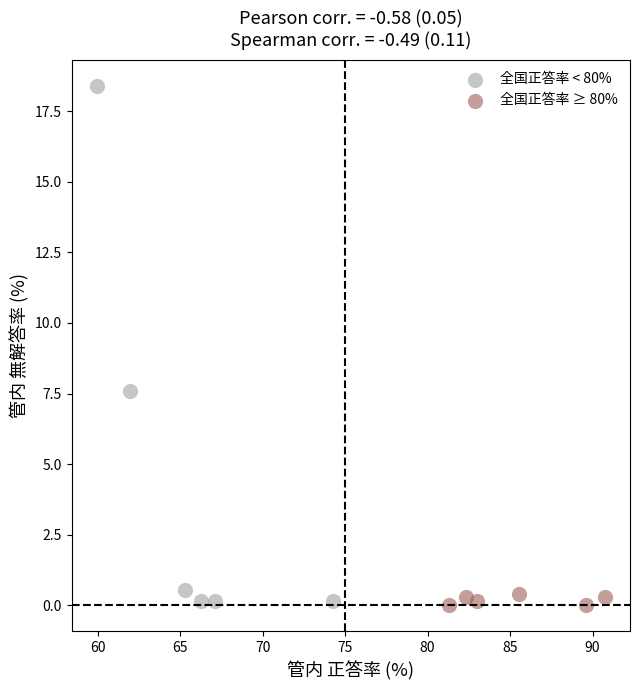

Which series has the widest spread of Y values?

全国正答率 < 80%